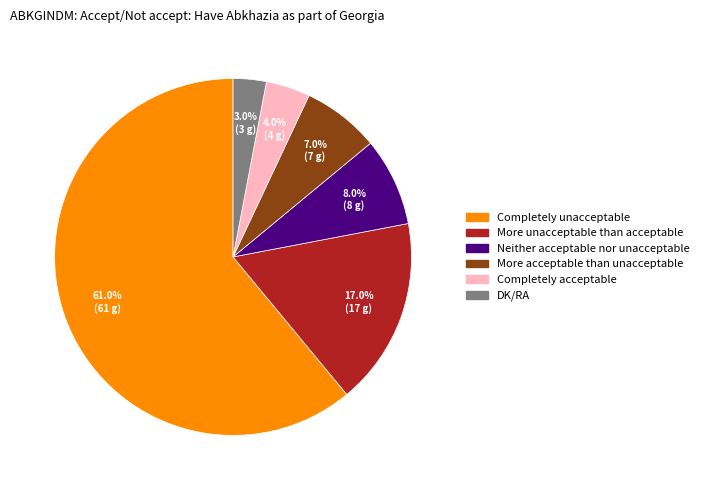

To the nearest percent, what portion does More acceptable than unacceptable represent?

7%